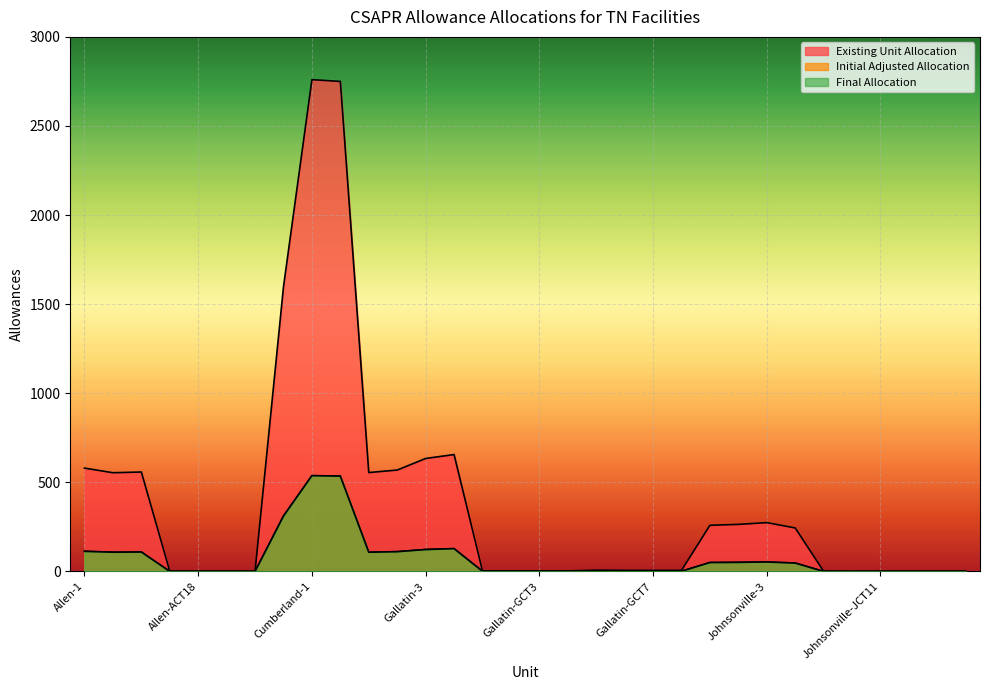

Which series has the largest total across all categories?

Existing Unit Allocation